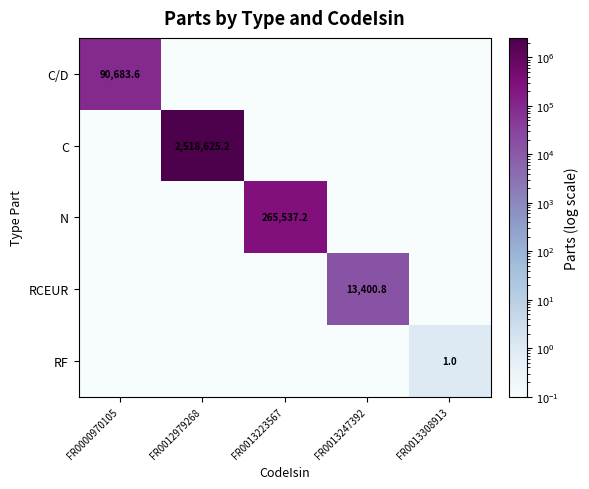

Between FR0012979268 and FR0013247392, which is larger?

FR0012979268